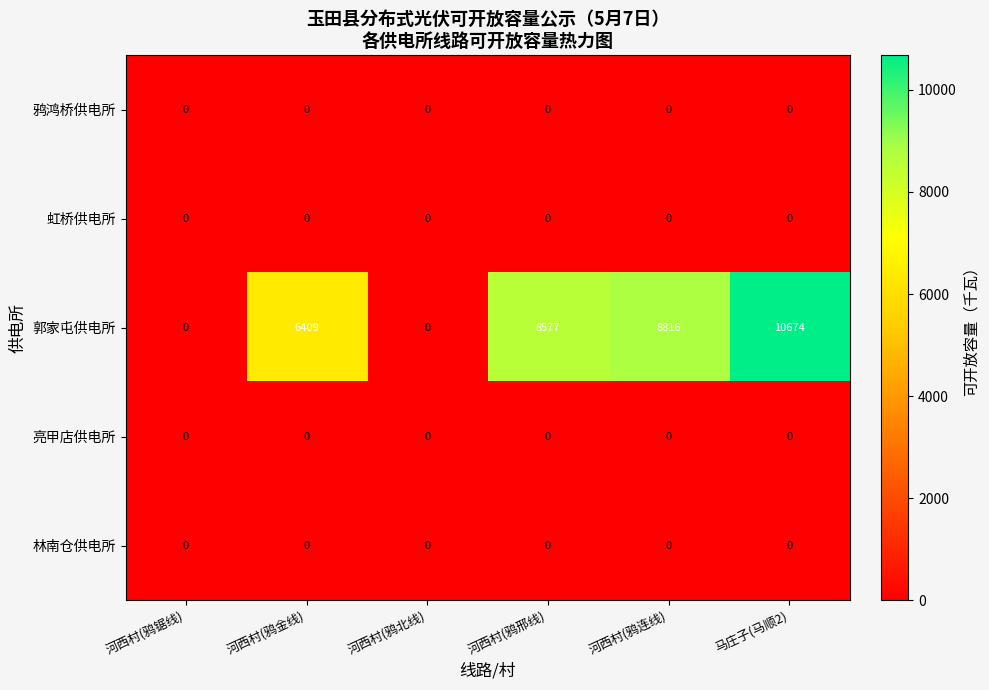

Which series changed the most between 河西村(鸦锯线) and 河西村(鸦连线)?

郭家屯供电所